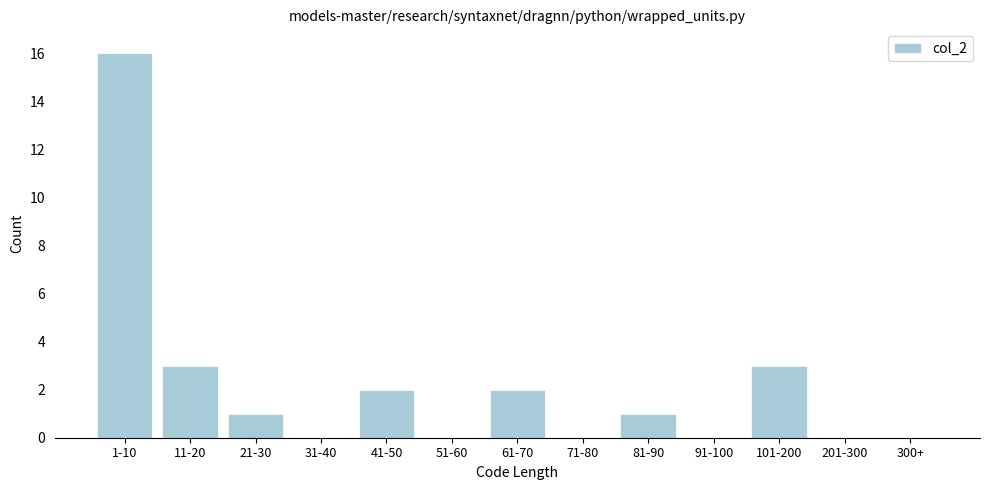

Reading right to left, list all the values displayed in this chart.

300+=0	201-300=0	101-200=3	91-100=0	81-90=1	71-80=0	61-70=2	51-60=0	41-50=2	31-40=0	21-30=1	11-20=3	1-10=16